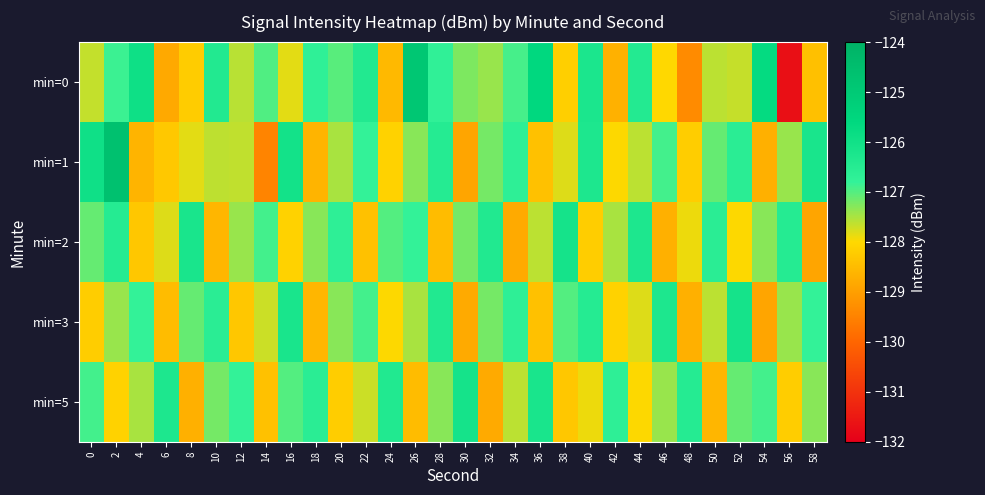

Which series has the largest range (max minus min)?

min=0